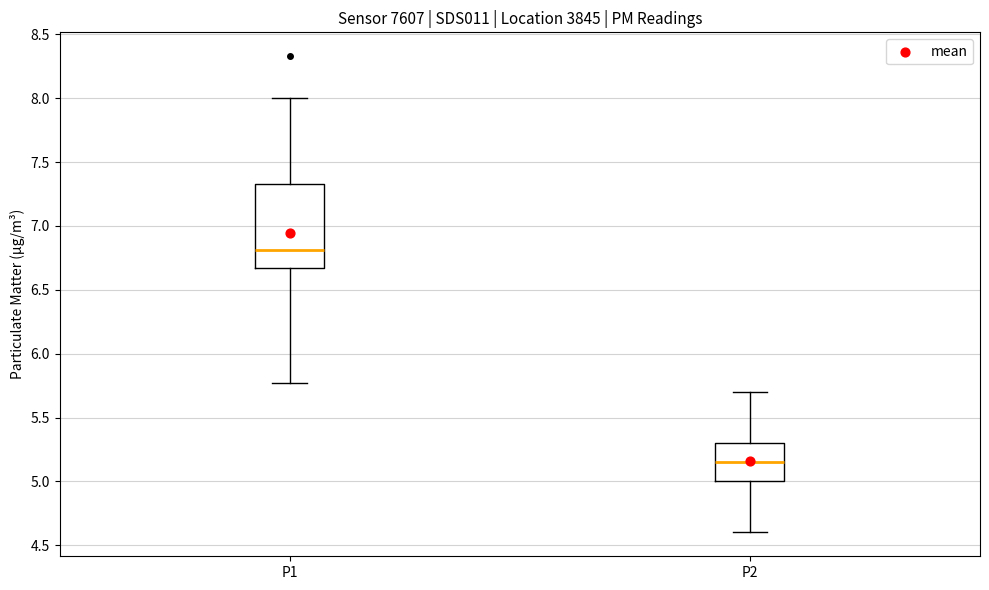

Reading left to right, read every box against the y-axis: the position of its median line, the range the box covers, and the ends of its whiskers. The values are not printed on the chart, so give them approximately, as read against the axis.

P1: median 6.80, box 6.65 to 7.35, whiskers 5.75 to 8.00
P2: median 5.15, box 5.00 to 5.30, whiskers 4.60 to 5.70